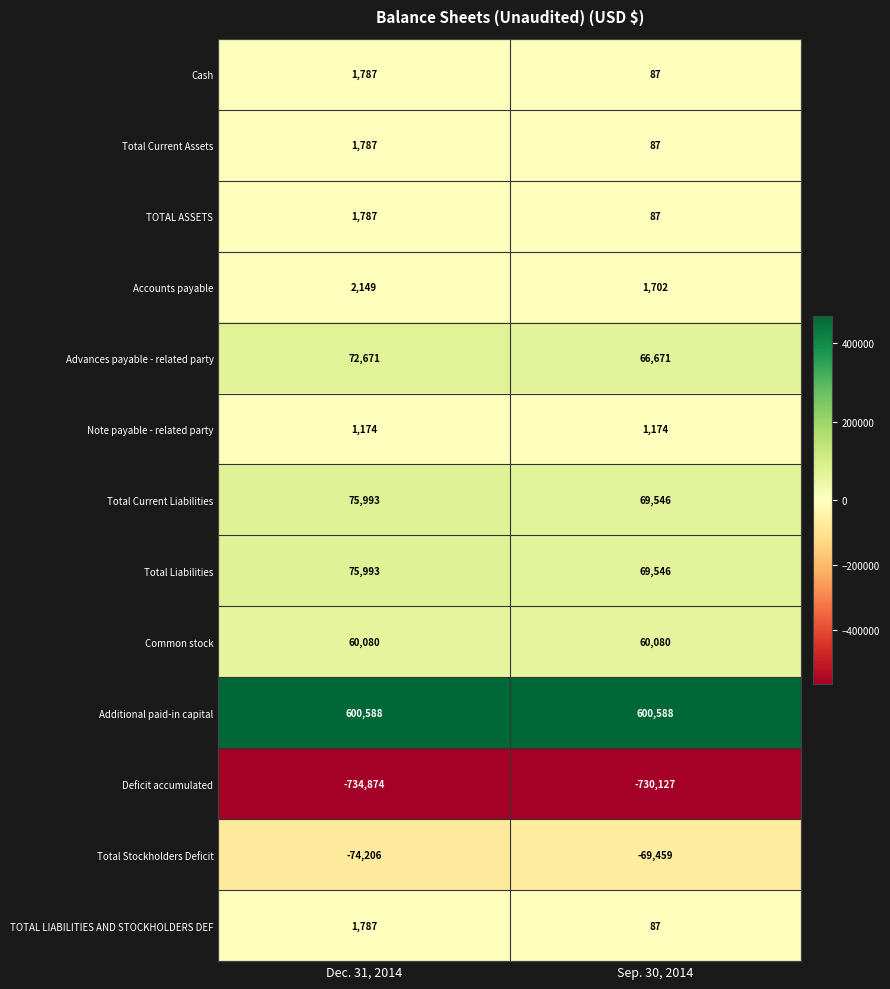

Which category has the lowest value across all series?

Dec. 31, 2014